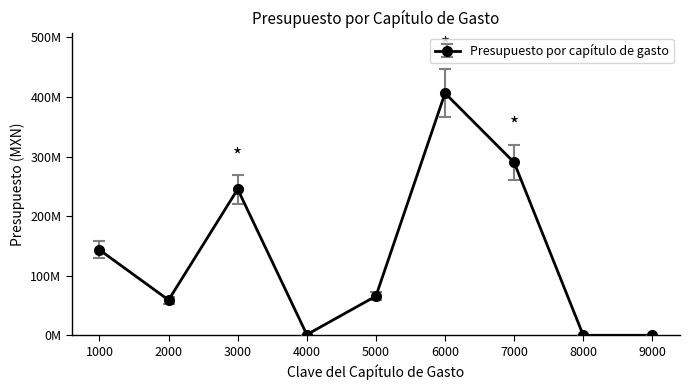

Which label corresponds to the smallest value in the chart?

8000